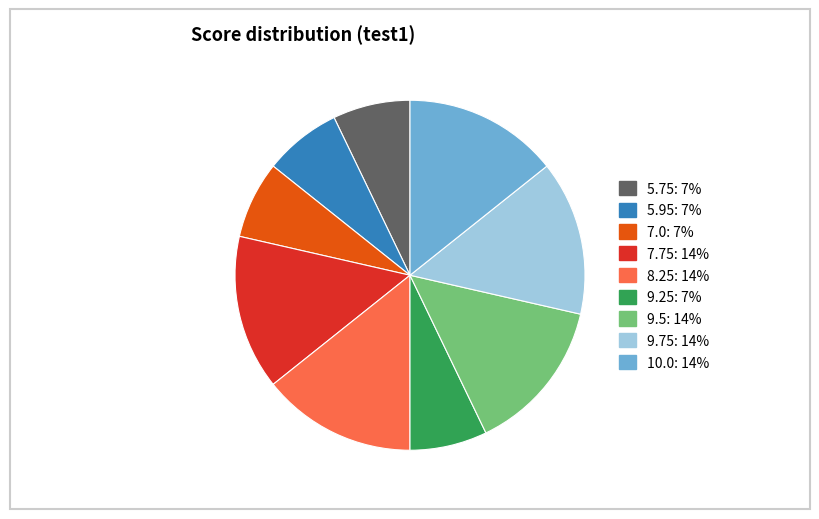

Do 7.0 and 7.75 together represent more than half of the pie?

No